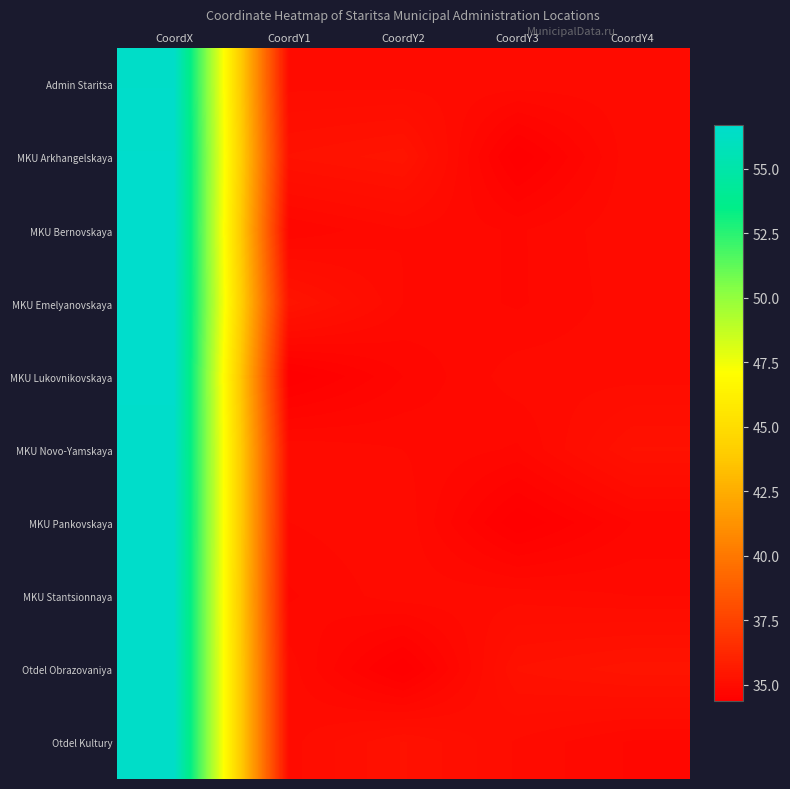

Reading left to right, transcribe all the data shown in this chart.

Admin Staritsa: CoordX=56.5	CoordY1=34.9	CoordY2=34.9	CoordY3=34.9	CoordY4=34.9
MKU Arkhangelskaya: CoordX=56.6	CoordY1=35.2	CoordY2=35.4	CoordY3=34.4	CoordY4=35.0
MKU Bernovskaya: CoordX=56.7	CoordY1=34.7	CoordY2=34.9	CoordY3=34.8	CoordY4=35.0
MKU Emelyanovskaya: CoordX=56.6	CoordY1=35.4	CoordY2=34.9	CoordY3=34.8	CoordY4=34.9
MKU Lukovnikovskaya: CoordX=56.7	CoordY1=34.4	CoordY2=34.7	CoordY3=34.9	CoordY4=34.9
MKU Novo-Yamskaya: CoordX=56.5	CoordY1=35.0	CoordY2=34.9	CoordY3=34.8	CoordY4=35.2
MKU Pankovskaya: CoordX=56.6	CoordY1=34.9	CoordY2=35.0	CoordY3=34.4	CoordY4=34.7
MKU Stantsionnaya: CoordX=56.5	CoordY1=34.8	CoordY2=34.9	CoordY3=34.9	CoordY4=34.9
Otdel Obrazovaniya: CoordX=56.5	CoordY1=34.9	CoordY2=34.4	CoordY3=35.2	CoordY4=35.4
Otdel Kultury: CoordX=56.5	CoordY1=34.9	CoordY2=35.2	CoordY3=35.0	CoordY4=34.8